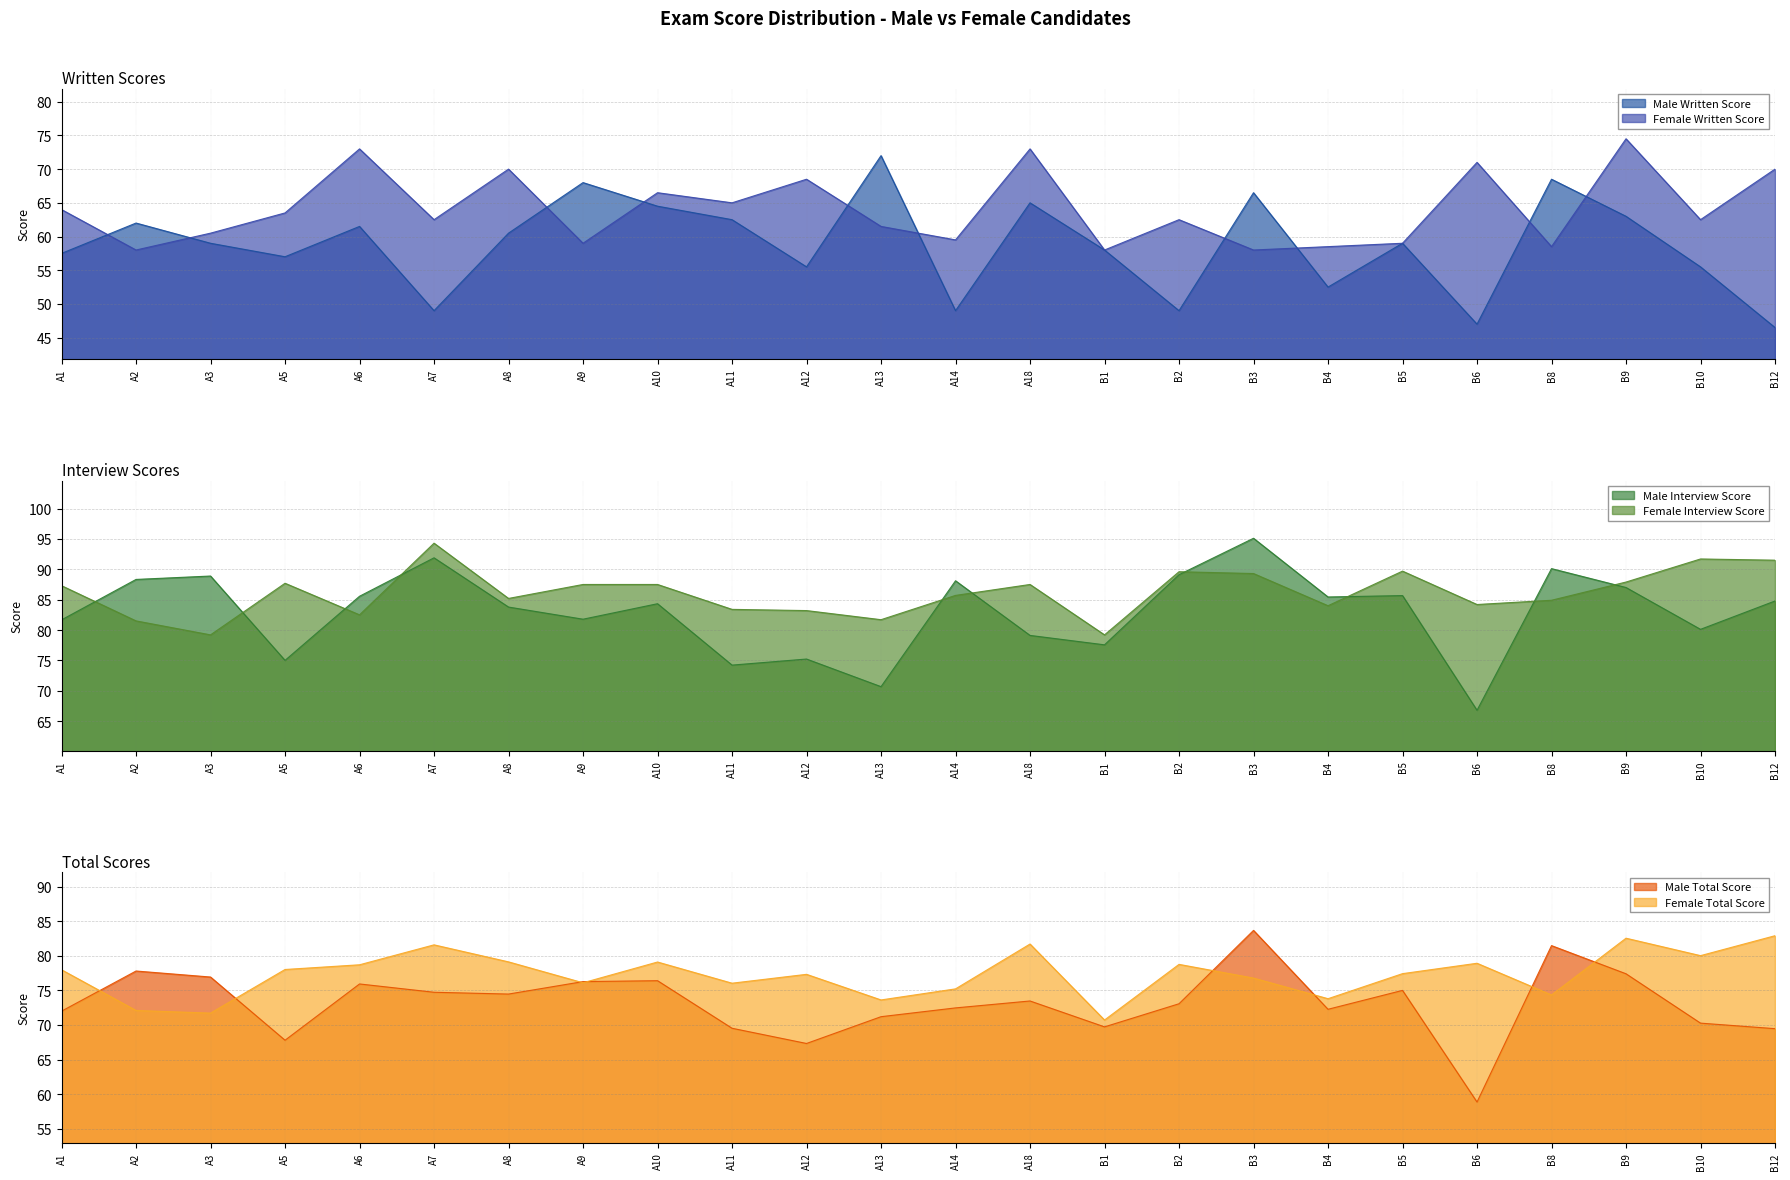

The Male Written Score series shows 66.5 at B3. True or false?

True